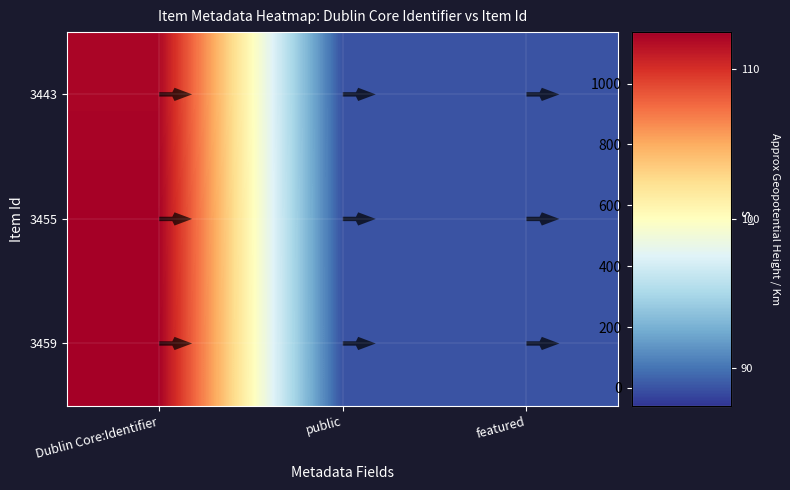

Which category has the highest value across all series?

Dublin Core:Identifier